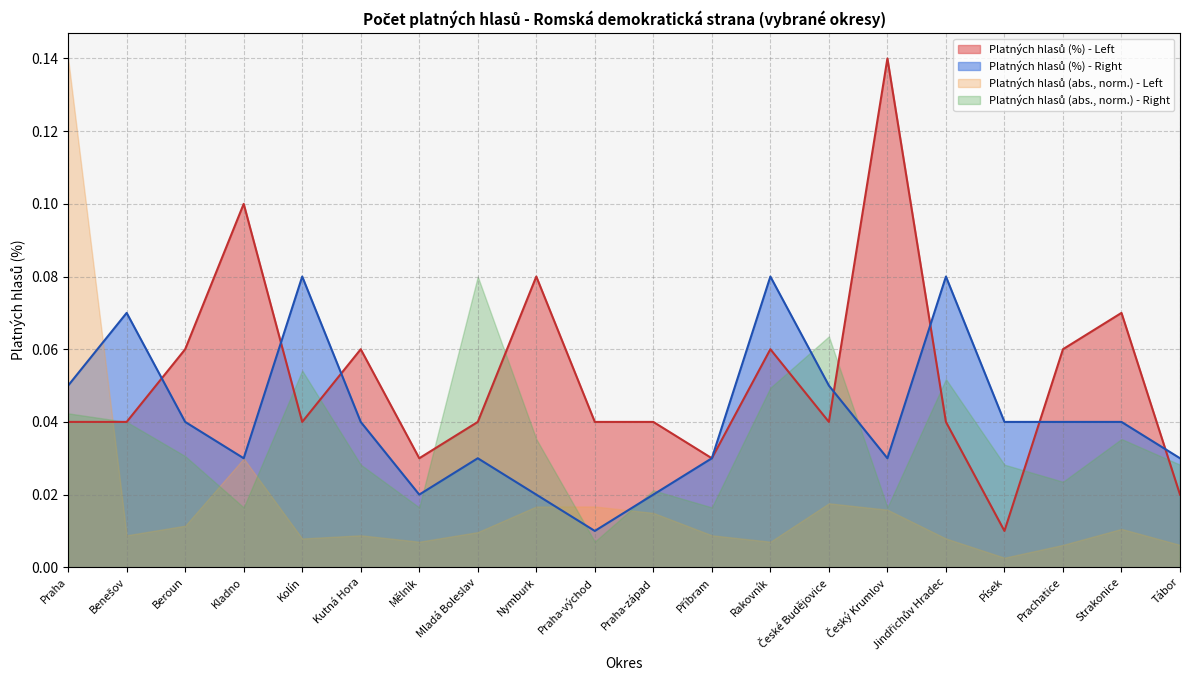

Reading right to left, what are all the values shown in this chart?

Platných hlasů (%) - Left: 0.0	0.1	0.1	0.0	0.0	0.1	0.0	0.1	0.0	0.0	0.0	0.1	0.0	0.0	0.1	0.0	0.1	0.1	0.0	0.0
Platných hlasů (%) - Right: 0.0	0.0	0.0	0.0	0.1	0.0	0.1	0.1	0.0	0.0	0.0	0.0	0.0	0.0	0.0	0.1	0.0	0.0	0.1	0.1